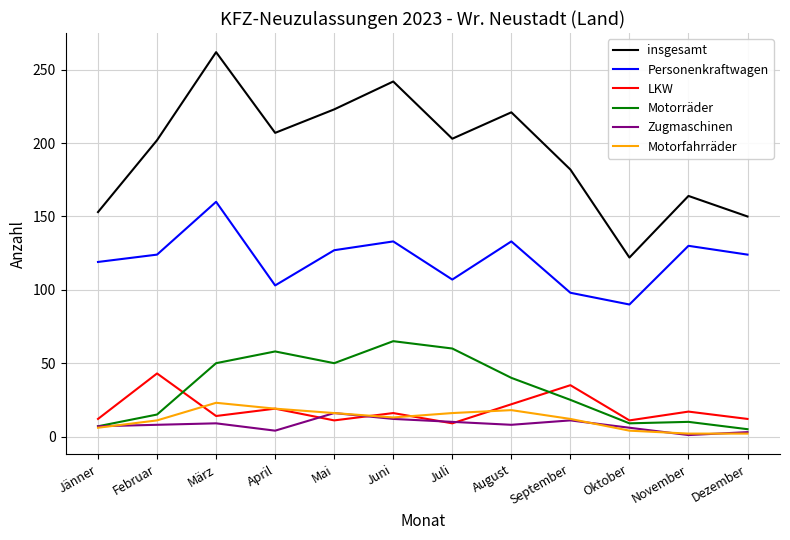

Does the chart display data point markers on the line(s)?

No